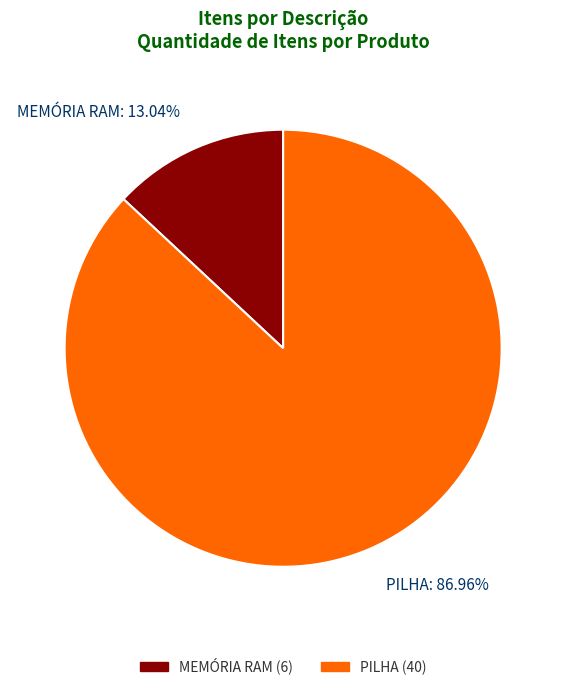

The MEMÓRIA RAM slice represents 13% of the pie. True or false?

True